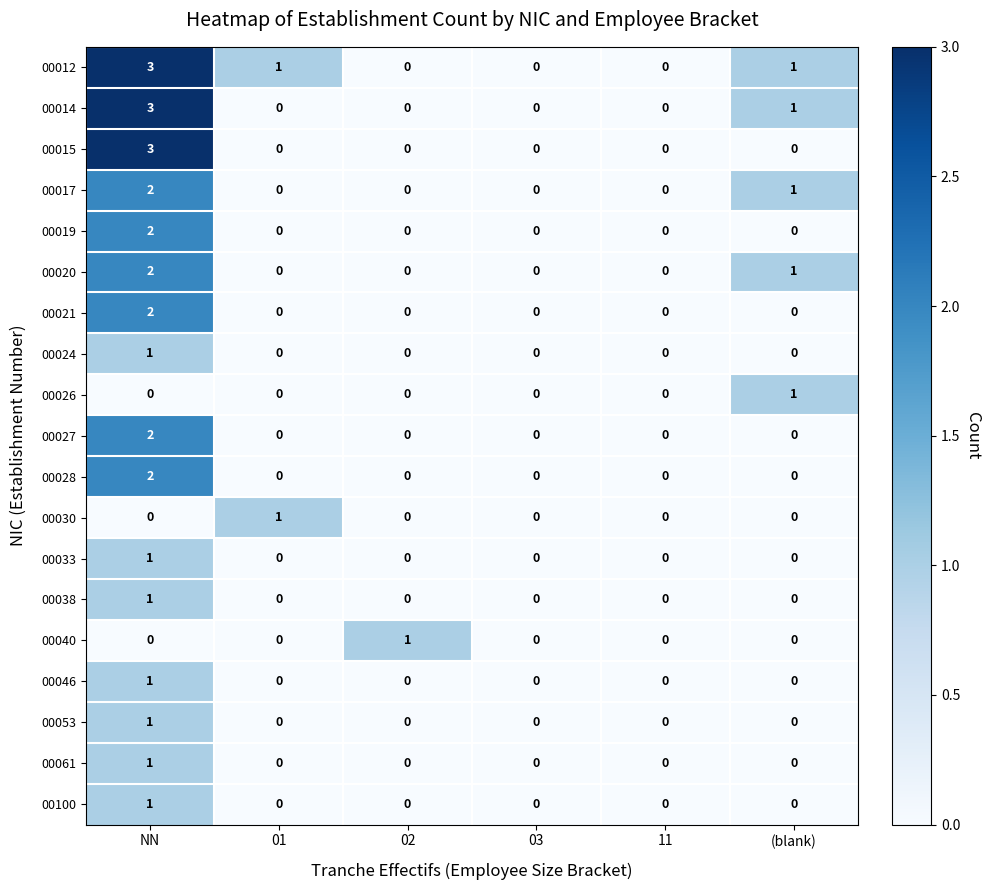

What is the difference between the maximum and minimum values in the 00015 series?

3